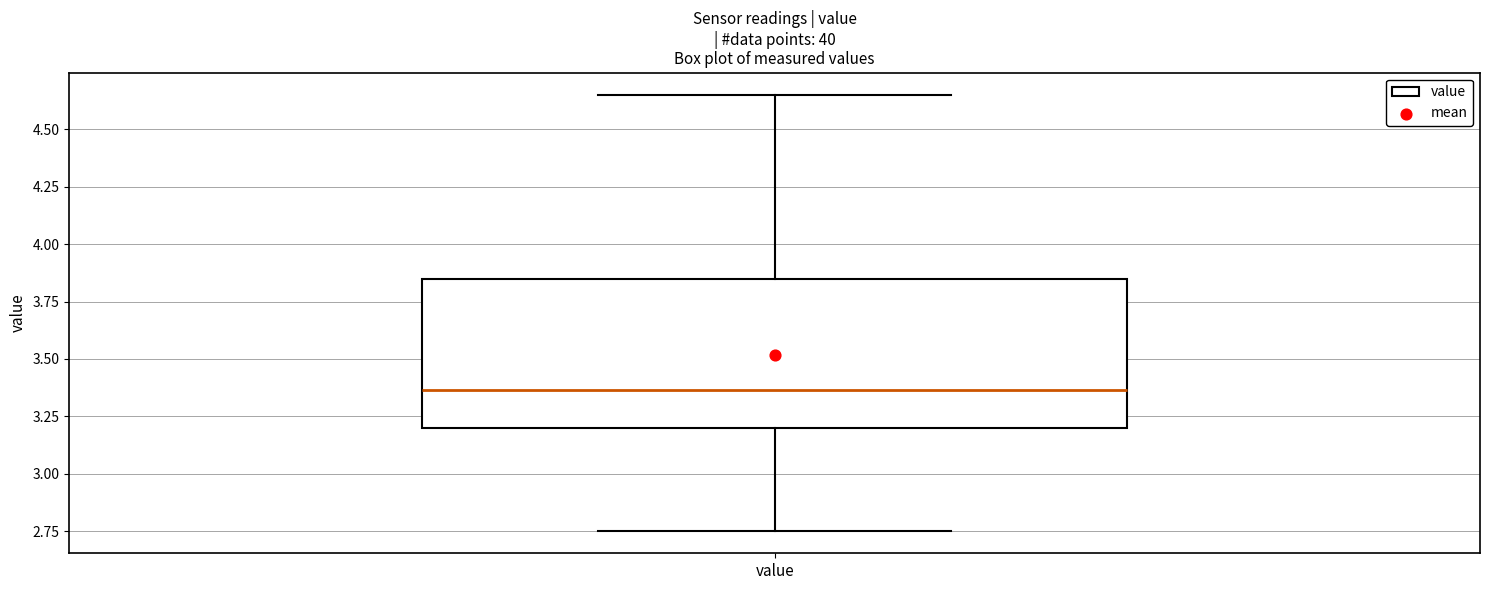

Read this box plot against the y-axis: the position of the median line, the range covered by the box, and the ends of both whiskers. The values are not printed on the chart, so give them approximately, as read against the axis.

median 3.35, box 3.20 to 3.85, whiskers 2.75 to 4.65